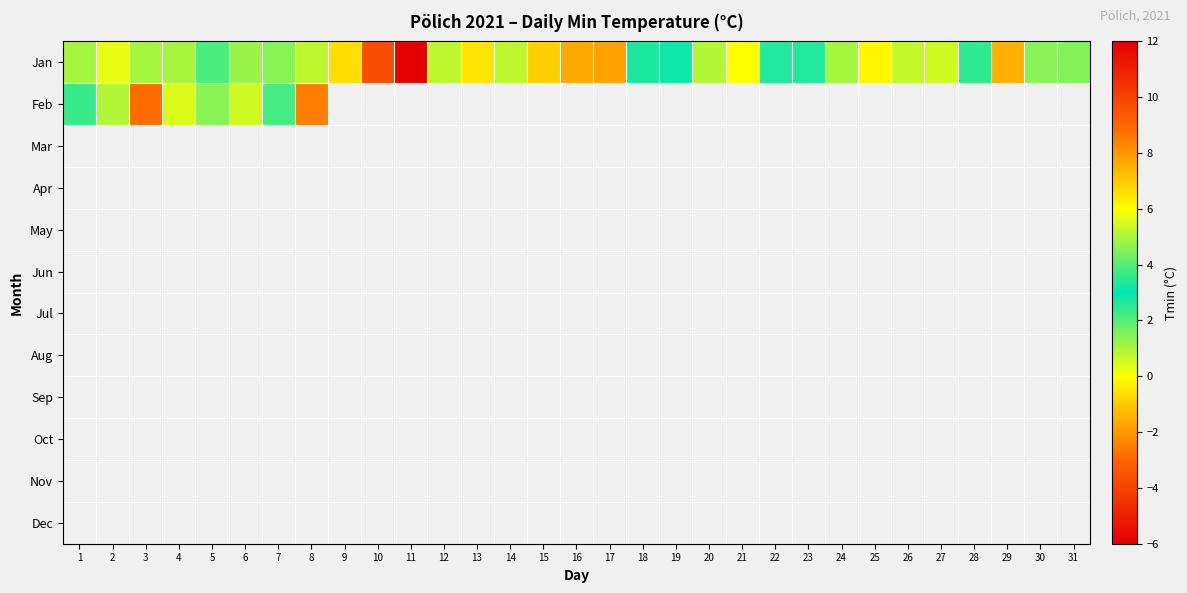

Which has a higher value, 4 or 24?

4